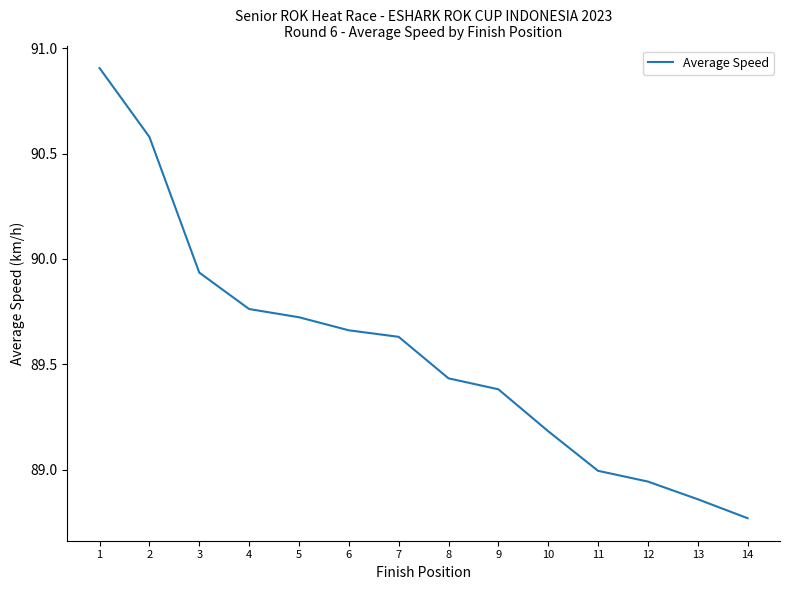

How many categories are shown in the chart?

14